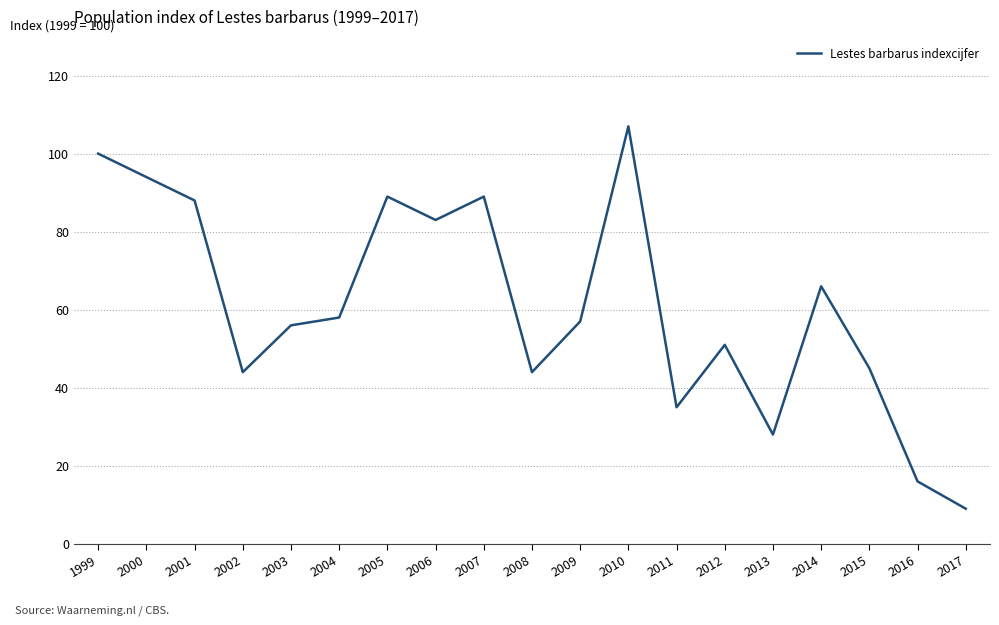

What is the maximum value shown in the chart?

107